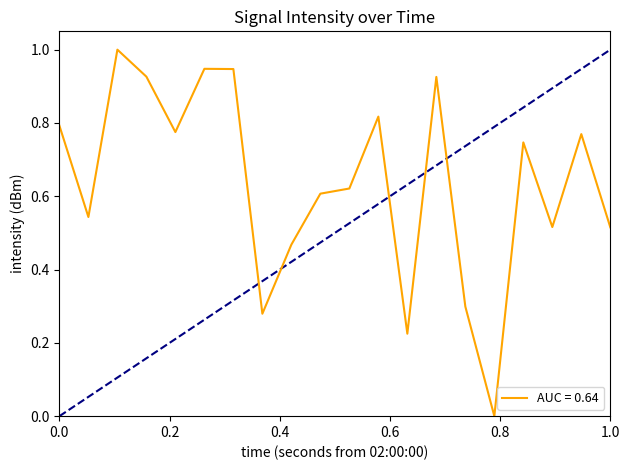

What is the difference between the maximum and minimum values?

1.0